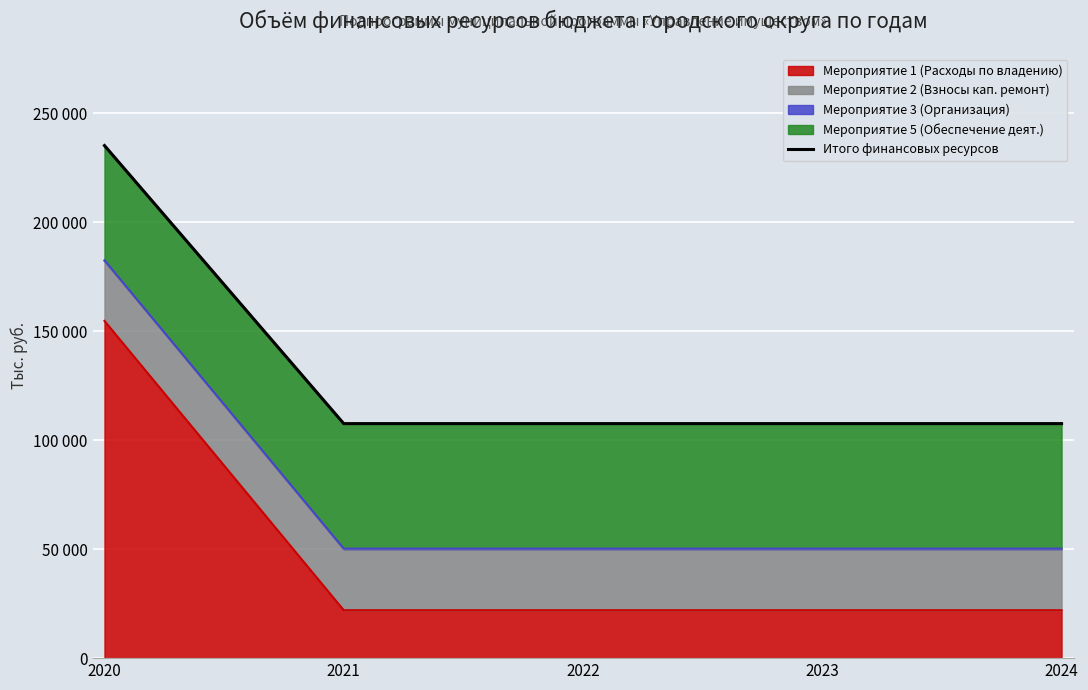

Between 2021 and 2023, which is larger?

2021